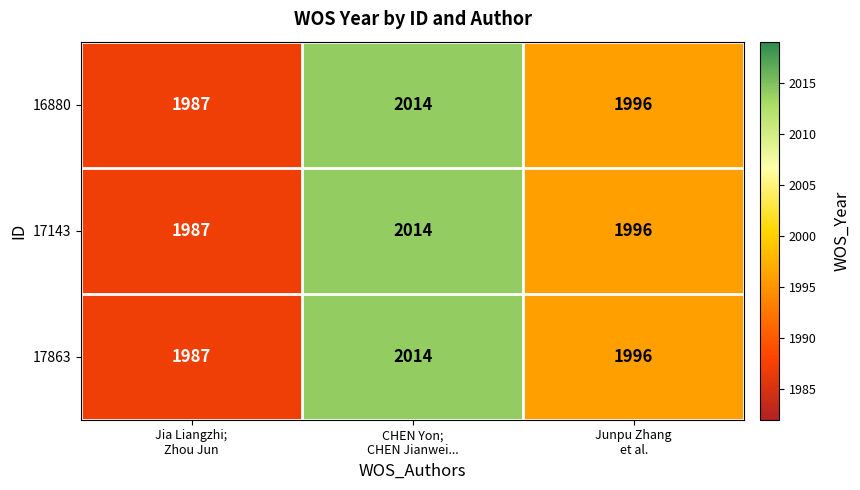

What is the maximum value shown in the chart?

2014